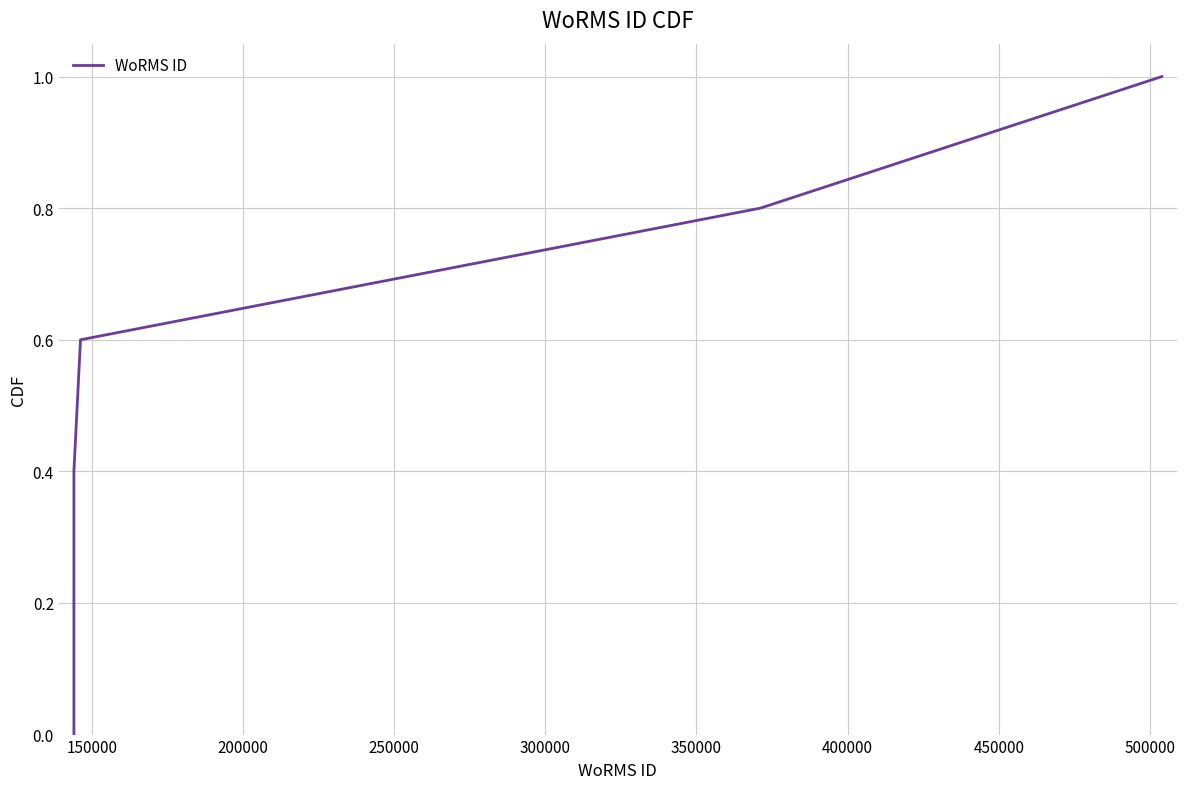

What is the average value?

0.5